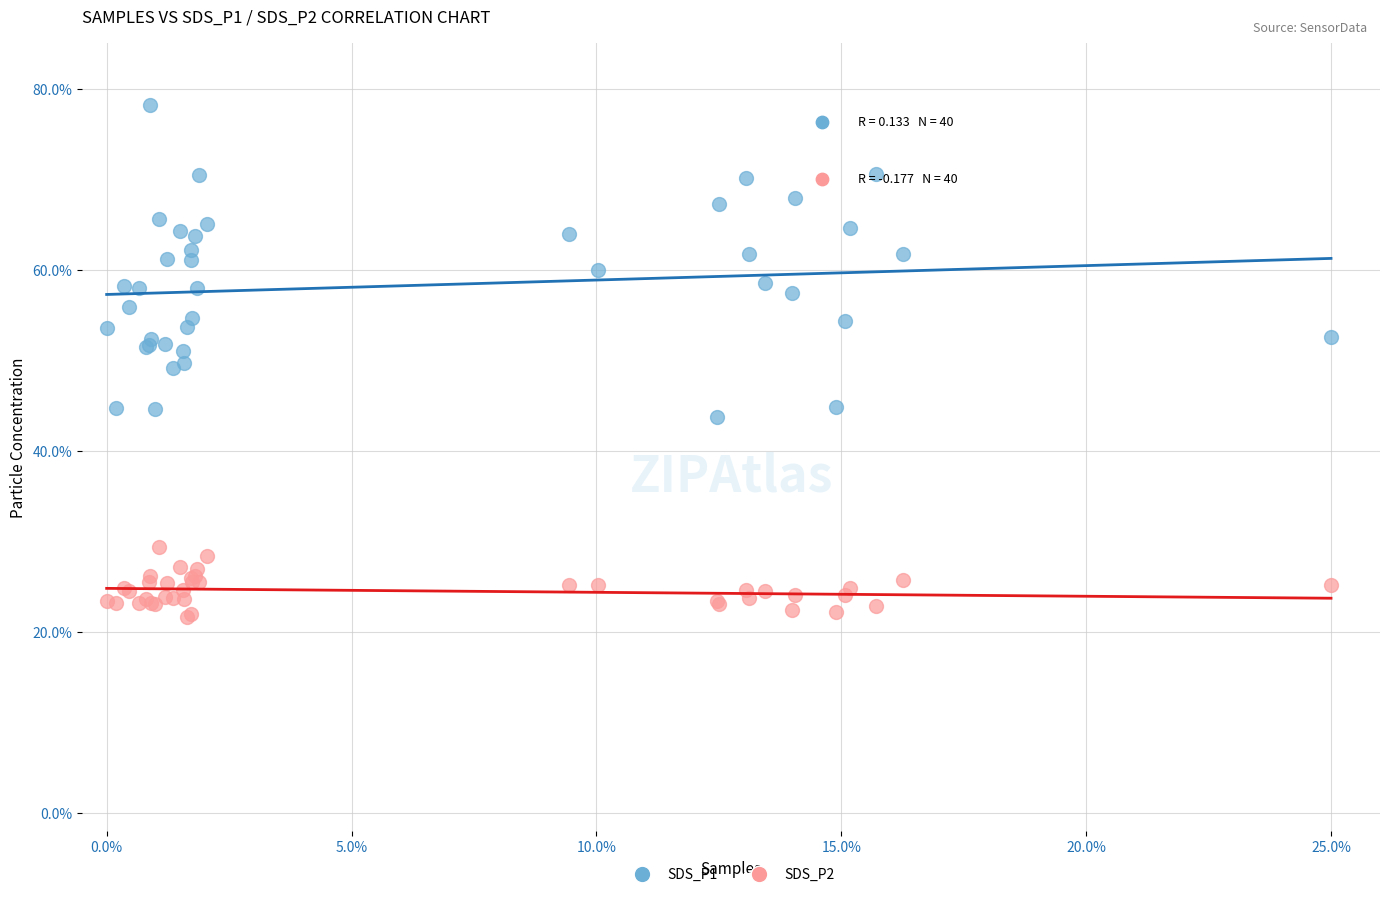

Which series contains the lowest Y value?

SDS_P2